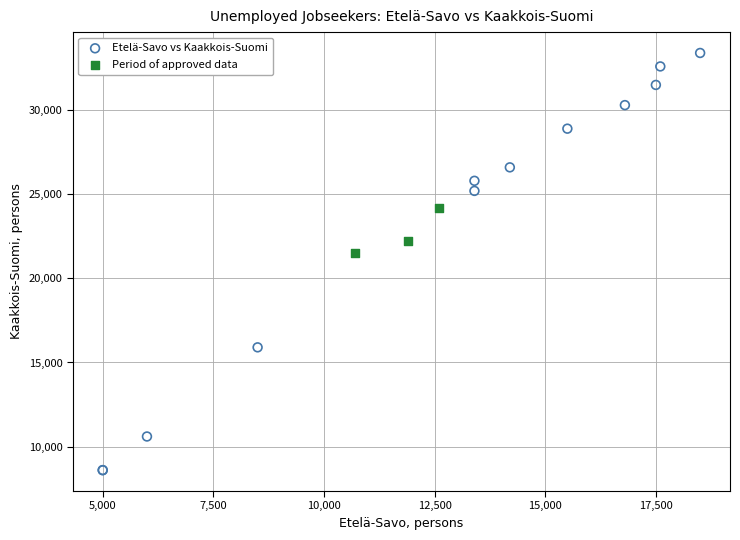

What are all the series names shown in the legend?

Etelä-Savo vs Kaakkois-Suomi, Period of approved data